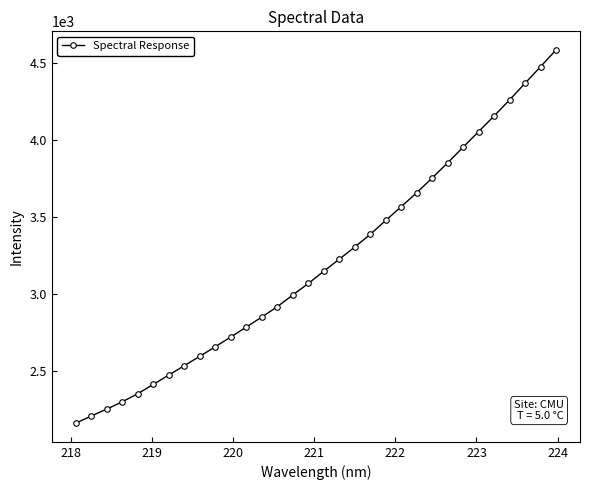

What is the minimum value shown in the chart?

2158.3